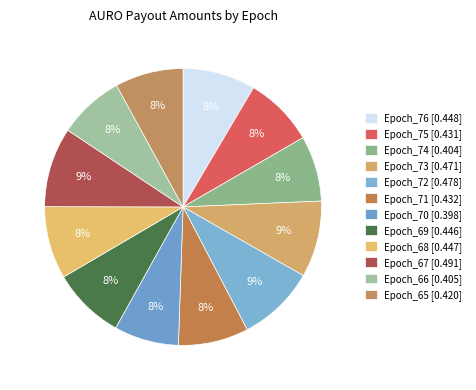

Which slice is the smallest?

Epoch_70